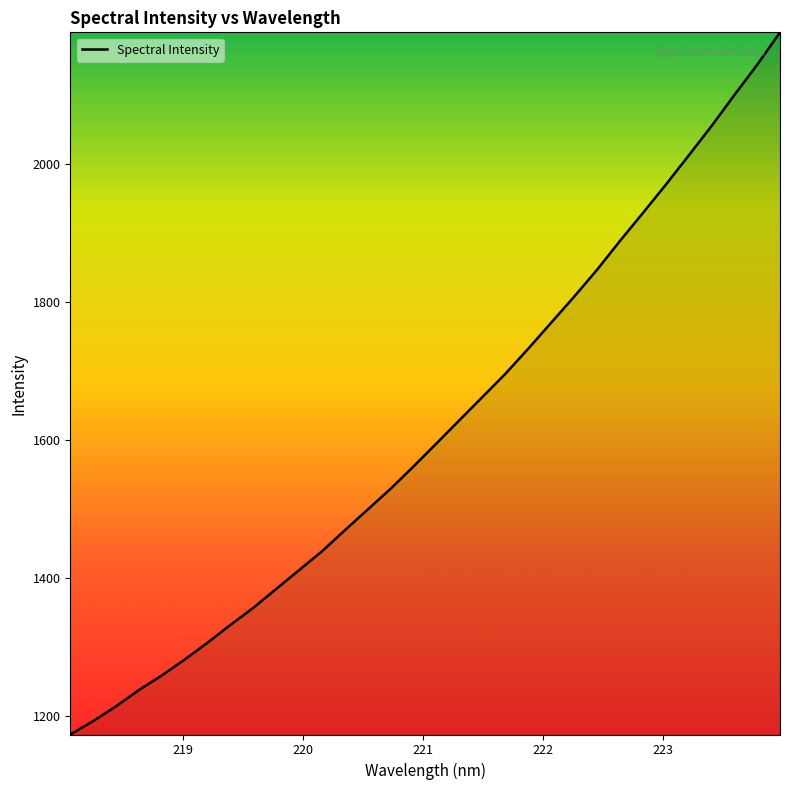

What is the smallest value displayed?

1173.3